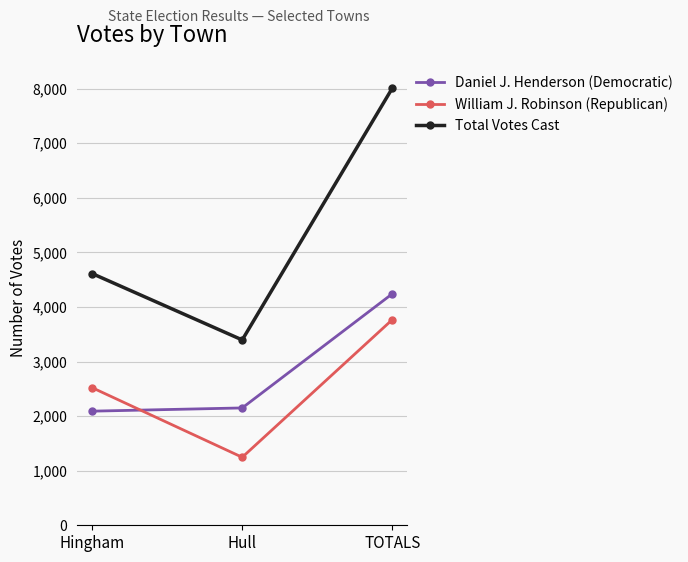

Which series has the largest total across all categories?

Total Votes Cast